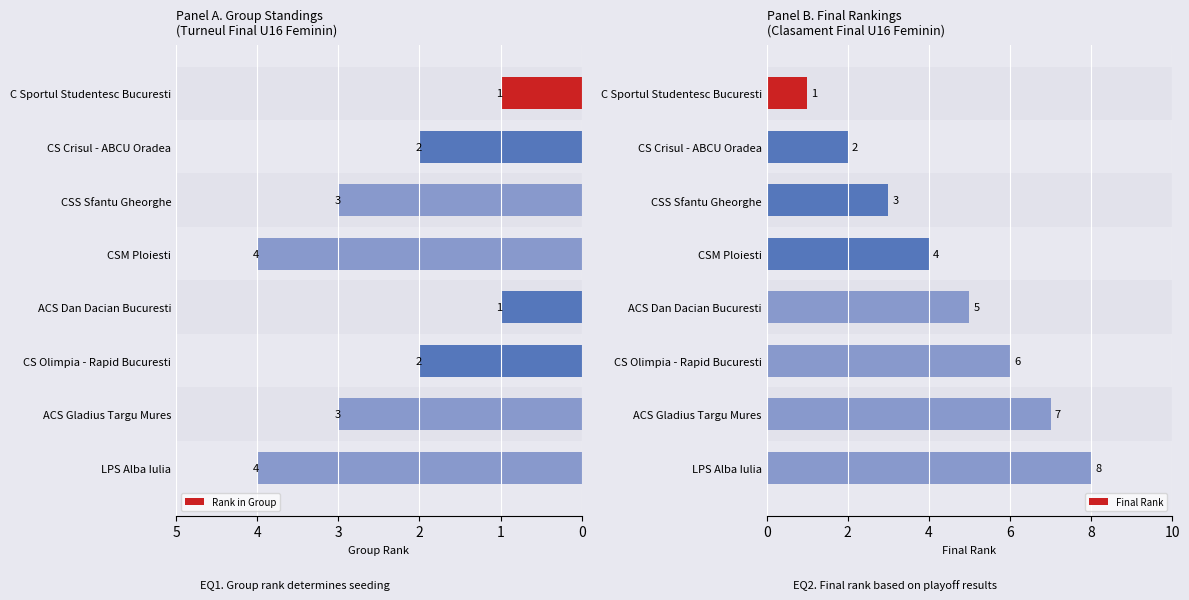

The value of Rank in Group at CS Crisul - ABCU Oradea is 3. True or false?

False